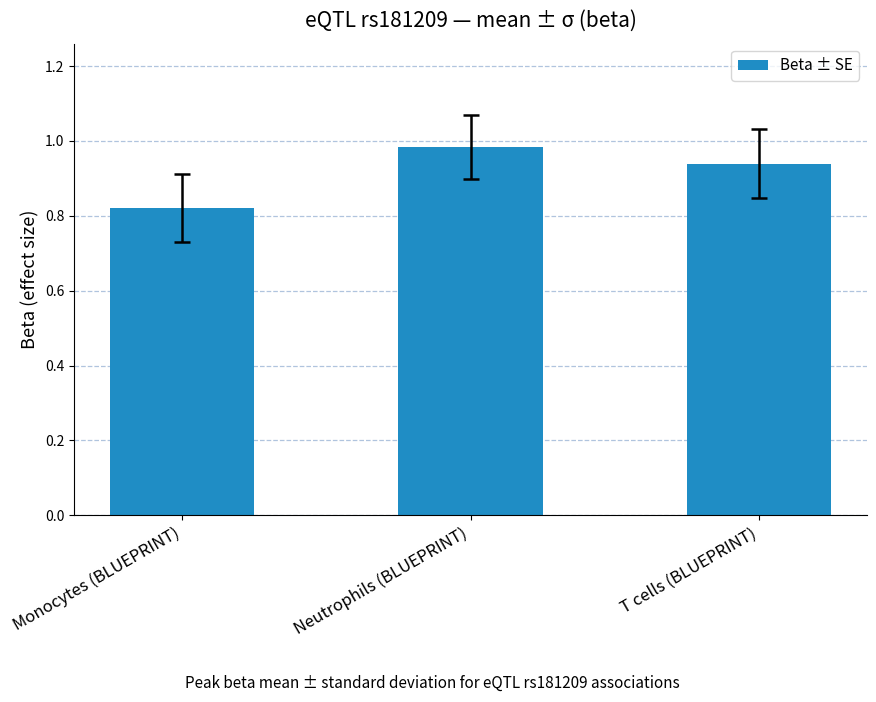

How many bars are there in total?

3